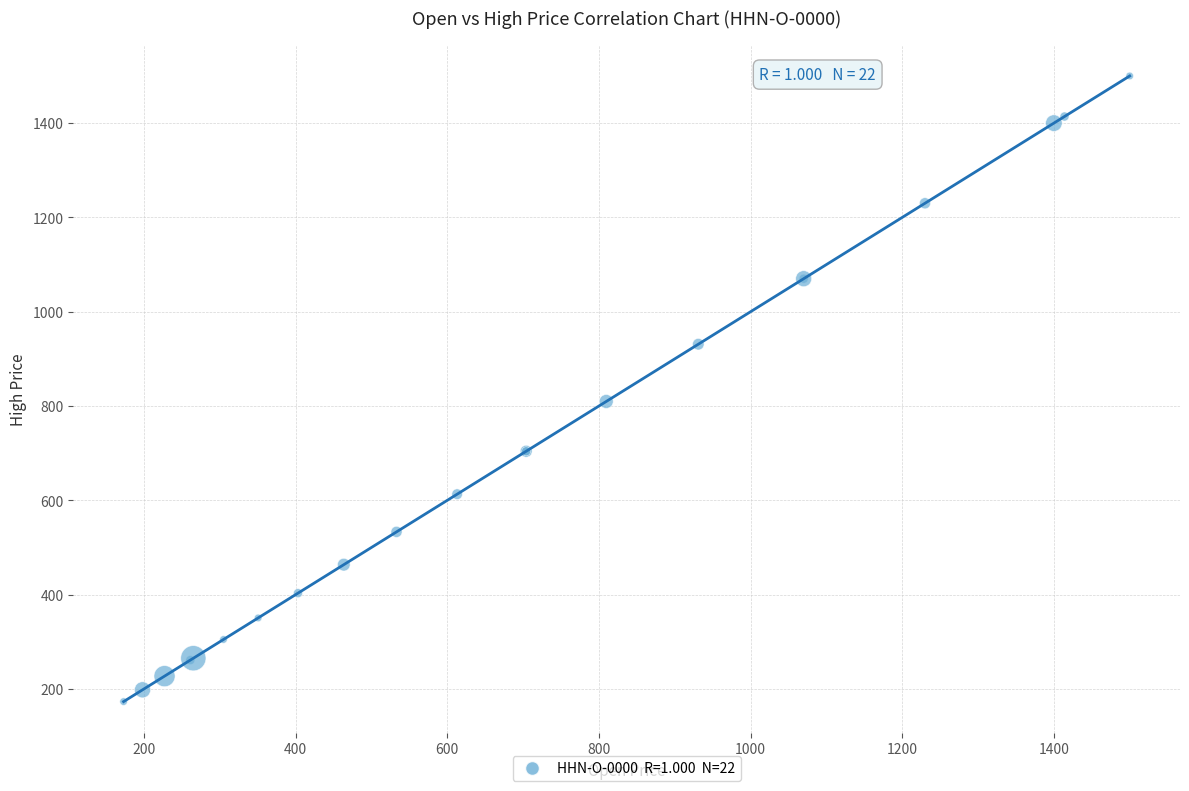

What Y value in the scatter plot is closest to 836?

809.6